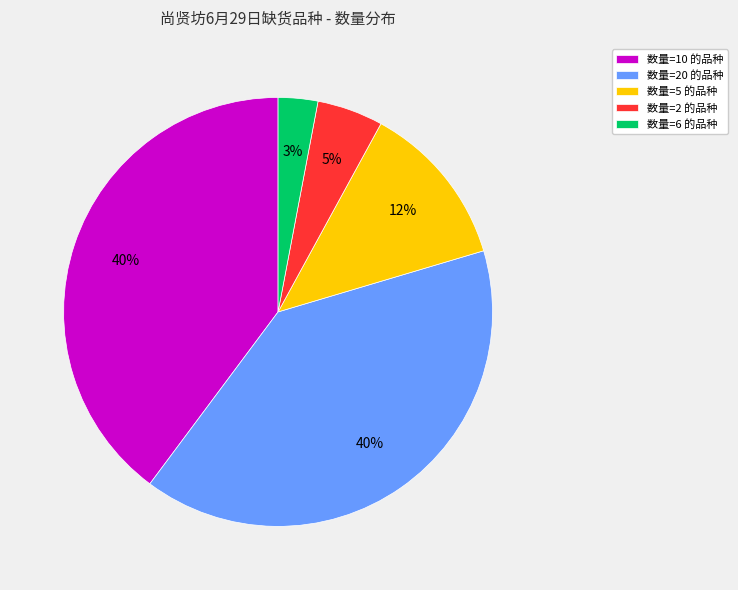

To the nearest percent, what portion does 数量=2 的品种 represent?

5%